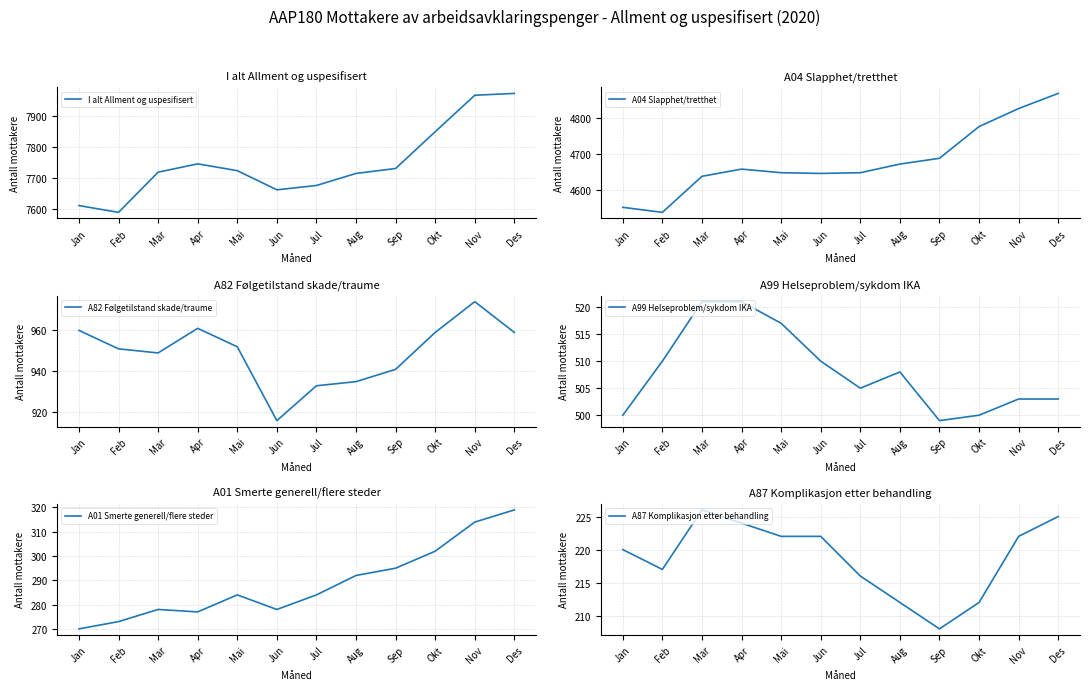

True or false: A04 Slapphet/tretthet and I alt Allment og uspesifisert cross at least once.

False